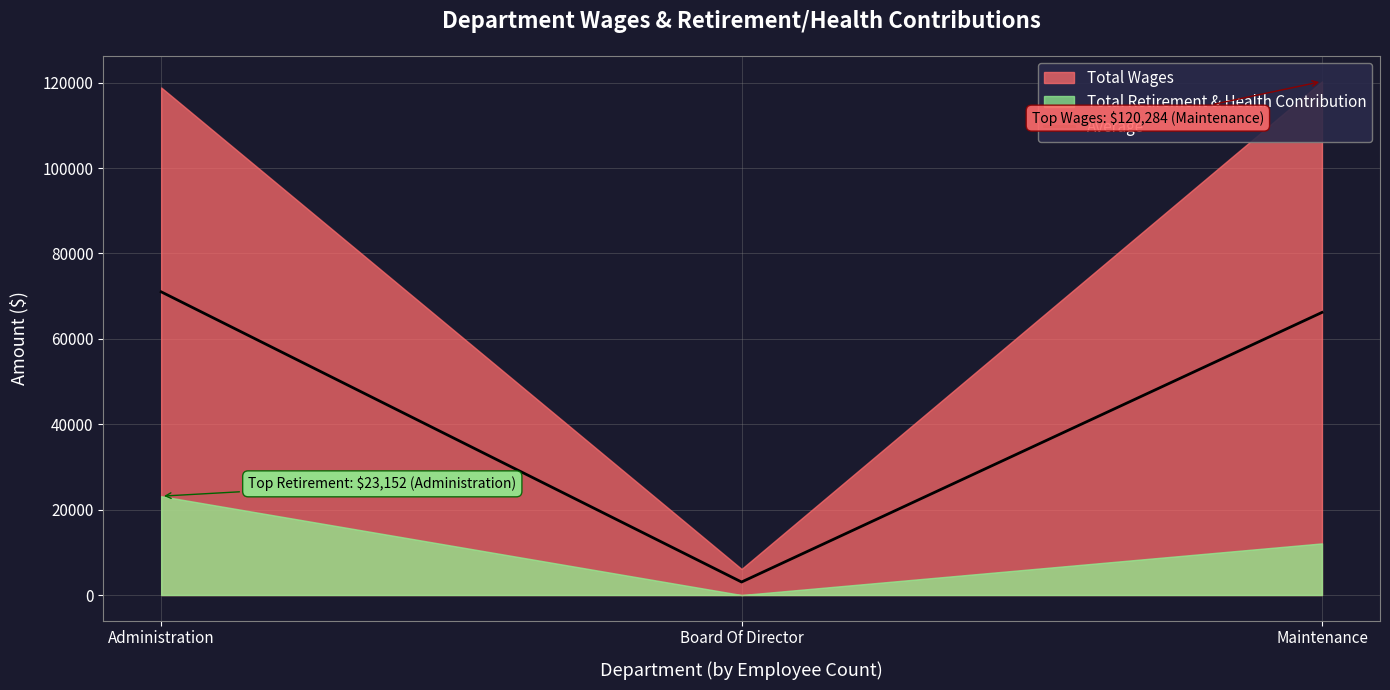

True or false: Average has a value of 20868.7 at Maintenance.

False